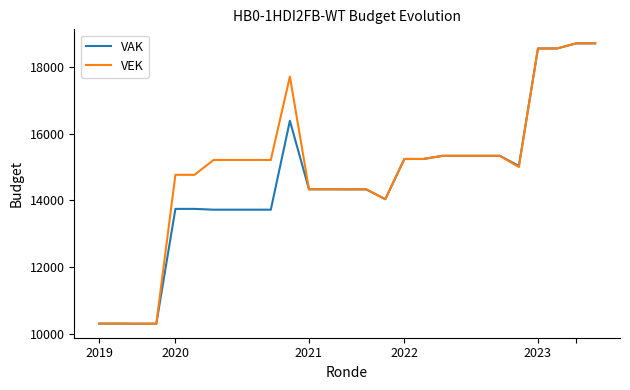

What is the minimum value shown in the chart?

10299